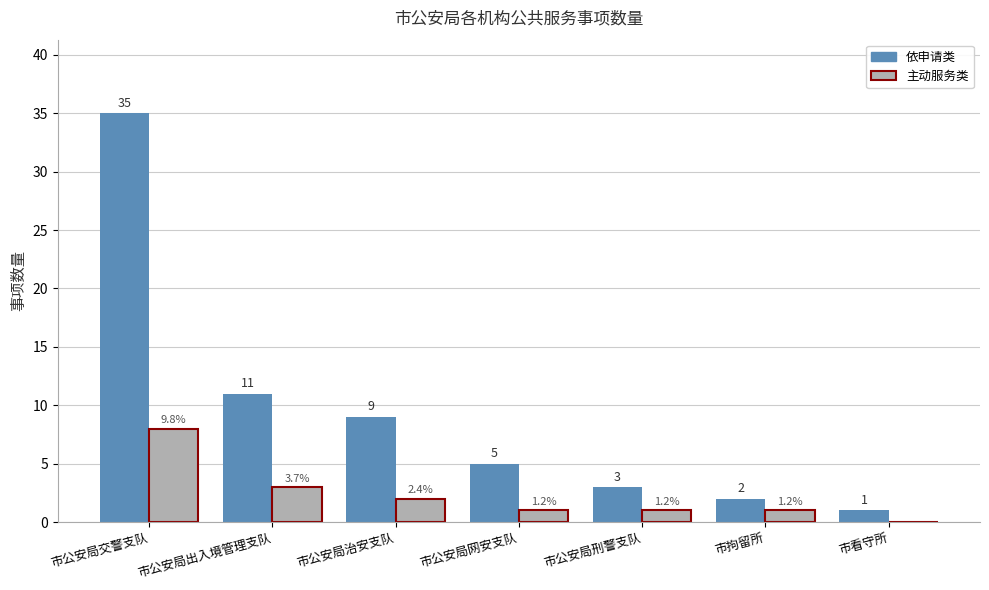

The 主动服务类 series shows 0 at 市看守所. True or false?

True